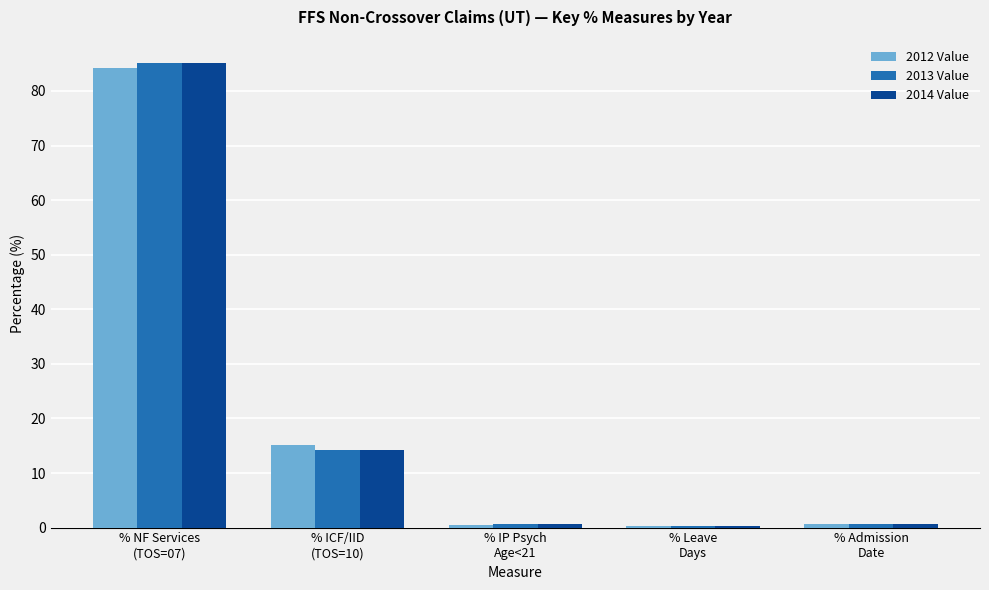

What is the sum of all 2013 Value values?

100.8